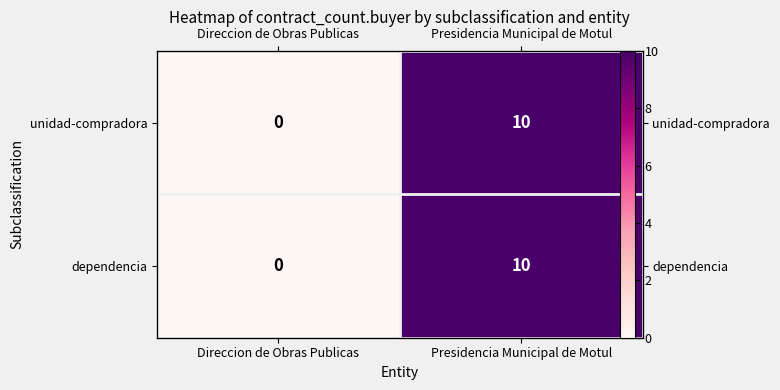

How many data points in unidad-compradora are less than 10?

1